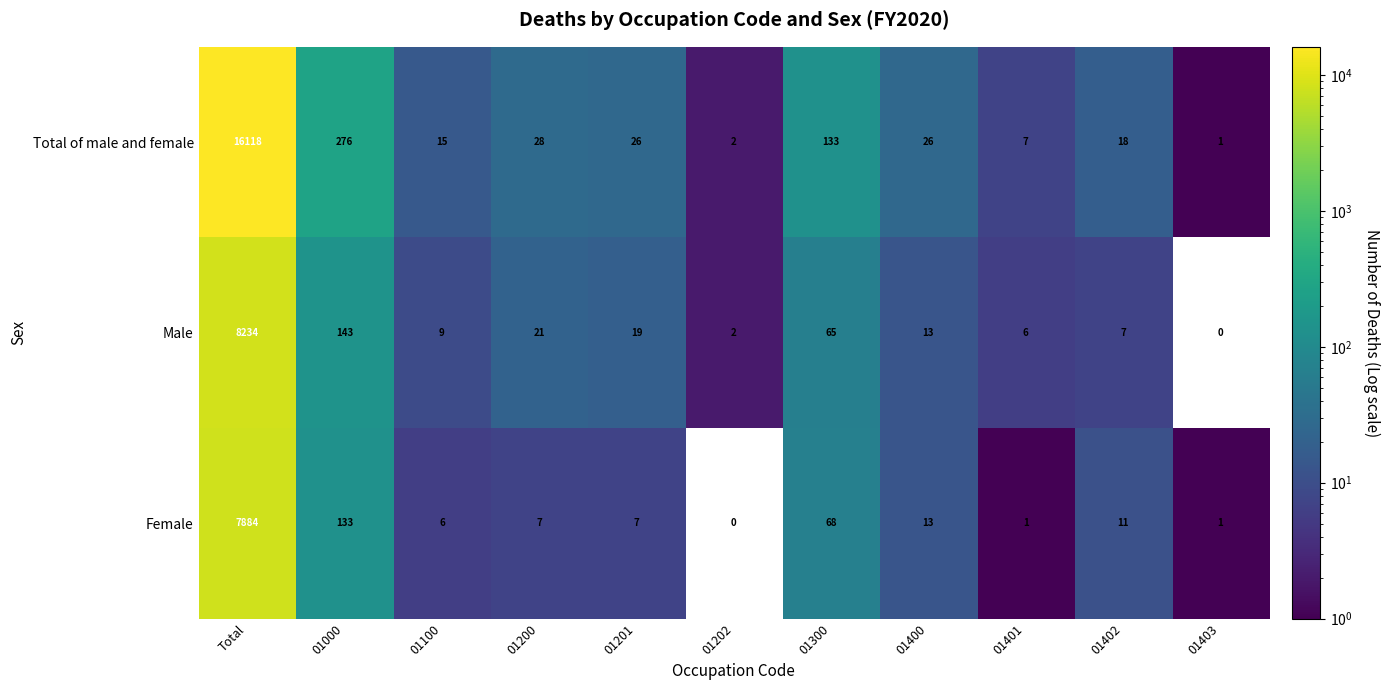

How many distinct data groups are displayed?

3